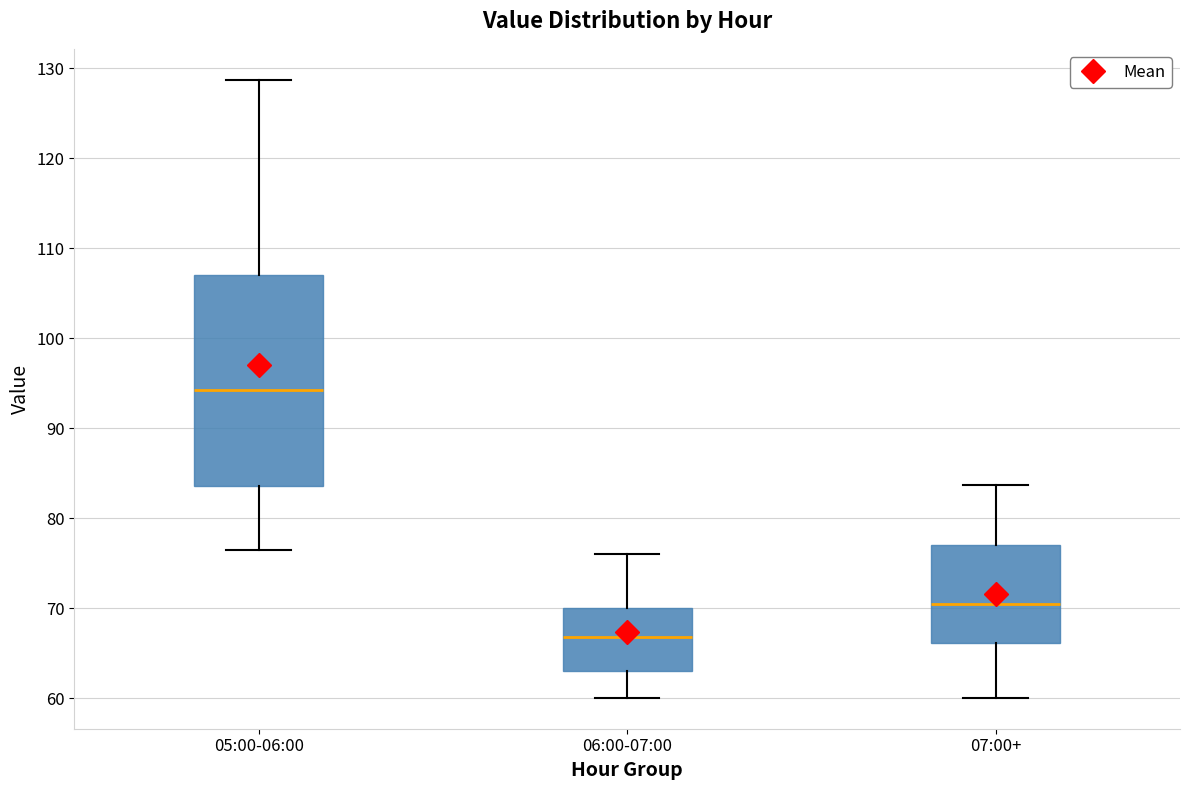

Reading left to right, transcribe this box plot: for each box, give where its median line is, the range the box spans, and where its two whiskers end, as read against the y-axis. The values are not printed on the chart, so give them approximately, as read against the axis.

05:00-06:00: median 94, box 84 to 107, whiskers 77 to 129
06:00-07:00: median 67, box 63 to 70, whiskers 60 to 76
07:00+: median 70, box 66 to 77, whiskers 60 to 84